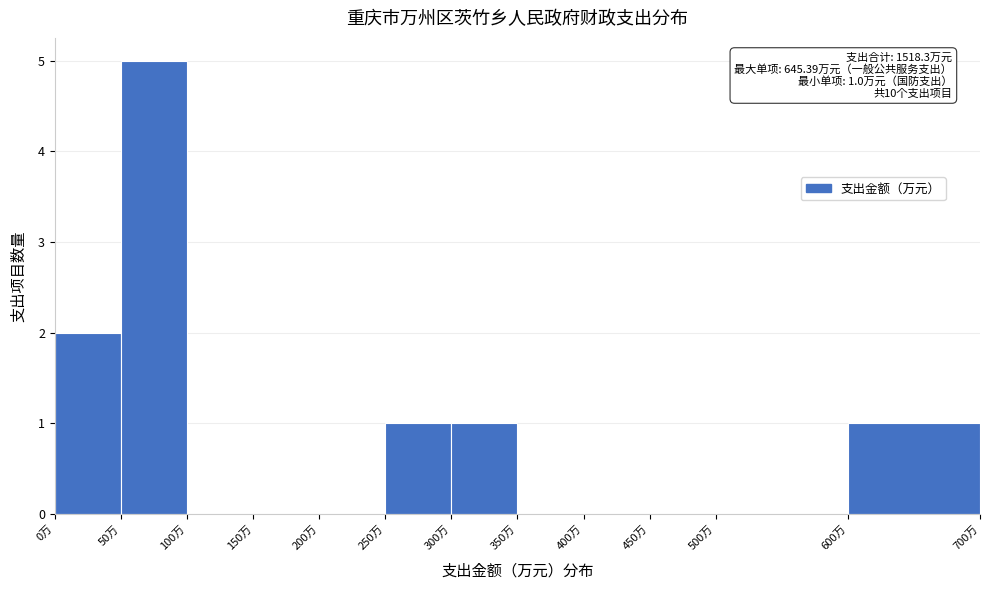

Over which range of the x-axis is the bar tallest?

50 to 100